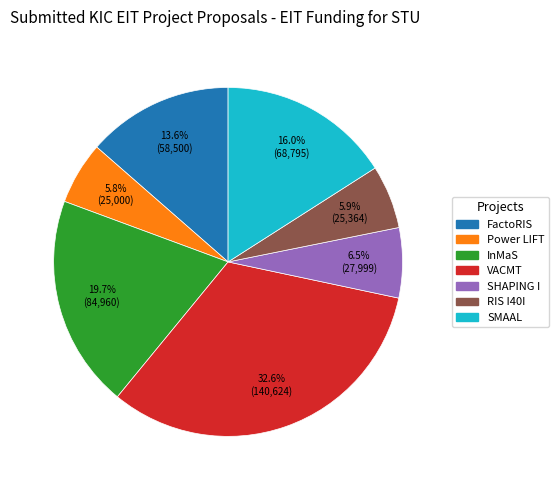

What is the largest slice in the pie chart?

VACMT